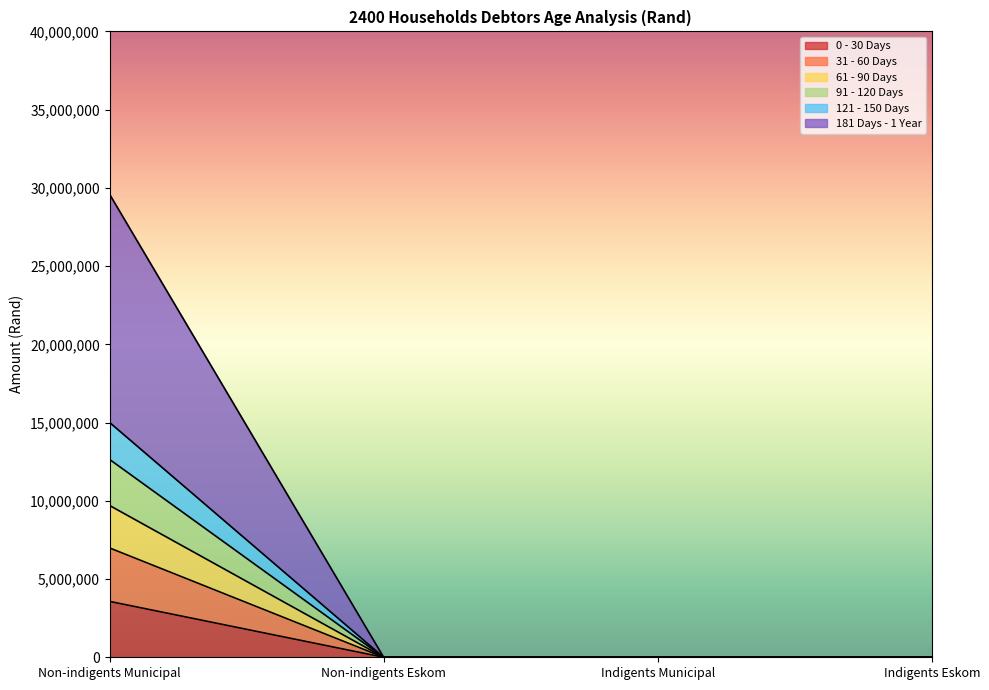

What is the label of the 4th point from the left?

Indigents Eskom